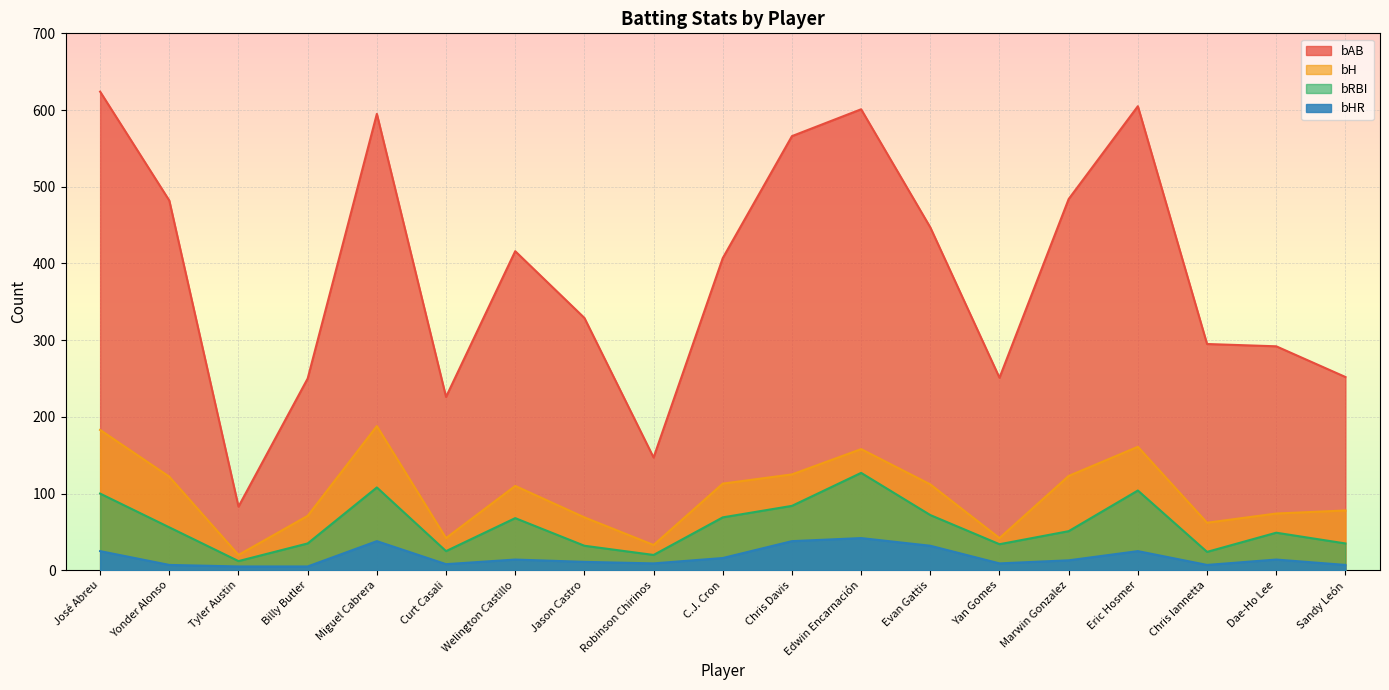

True or false: bH and bHR cross at least once.

False